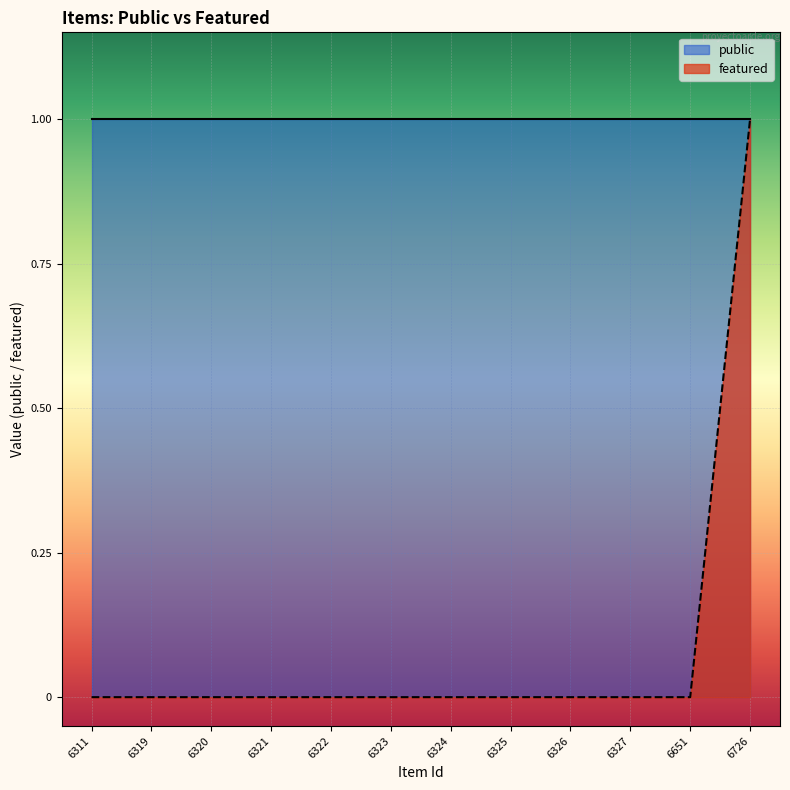

True or false: public and featured intersect in this chart.

False